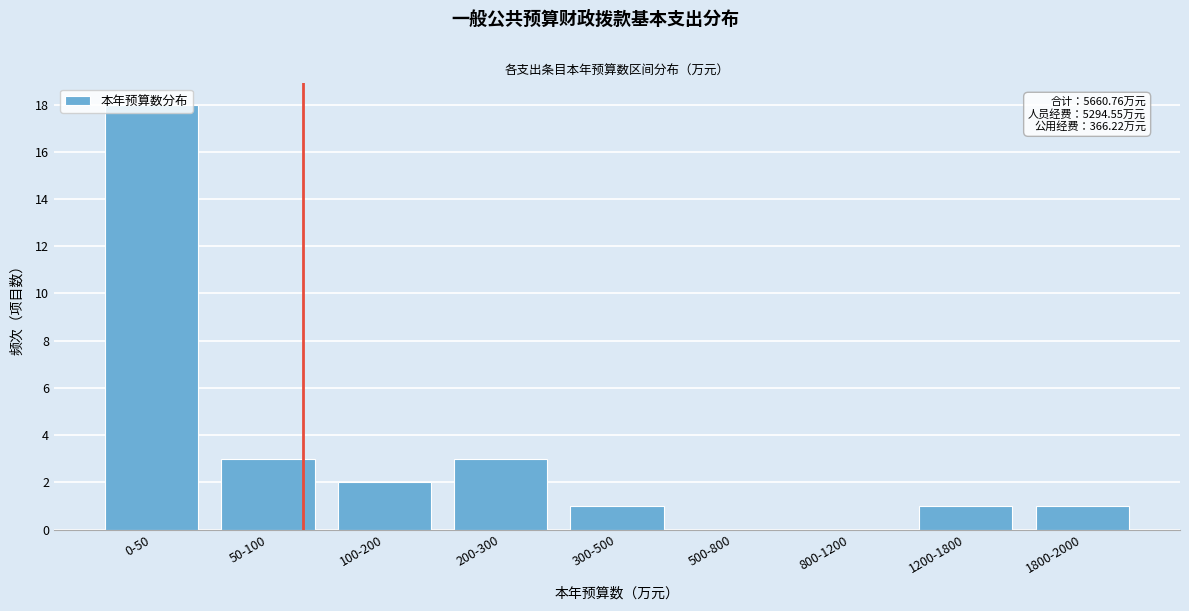

Which has a higher value, 0-50 or 100-200?

0-50